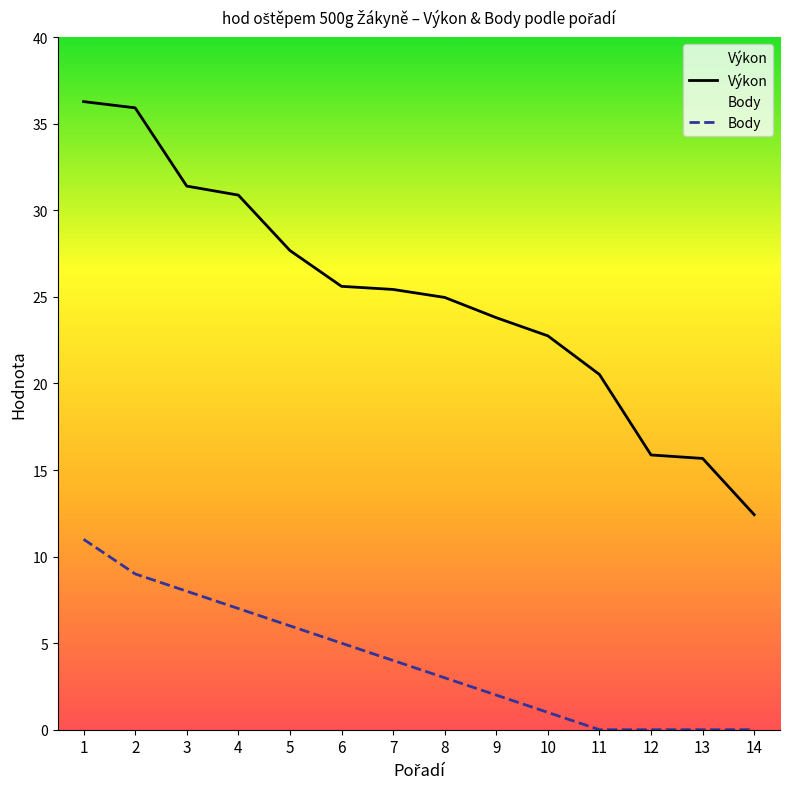

True or false: Body and Výkon cross at least once.

False